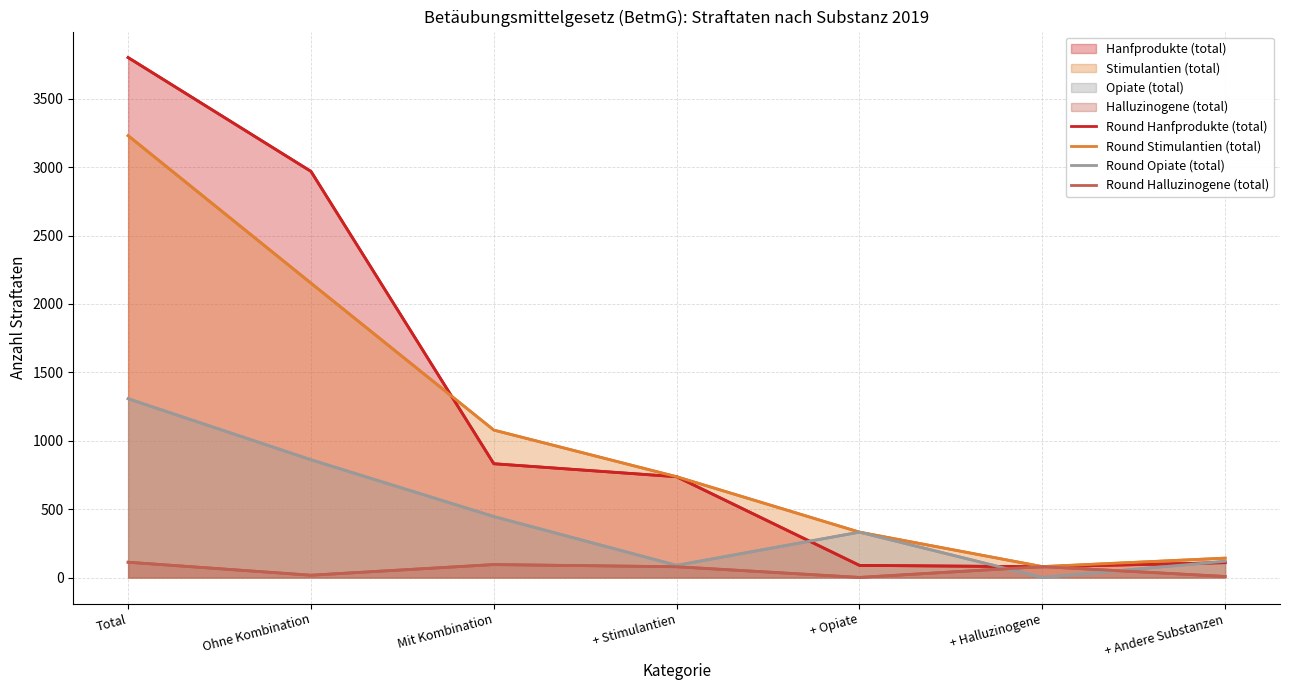

Where does the Round Opiate (total) series first go above 332?

Total